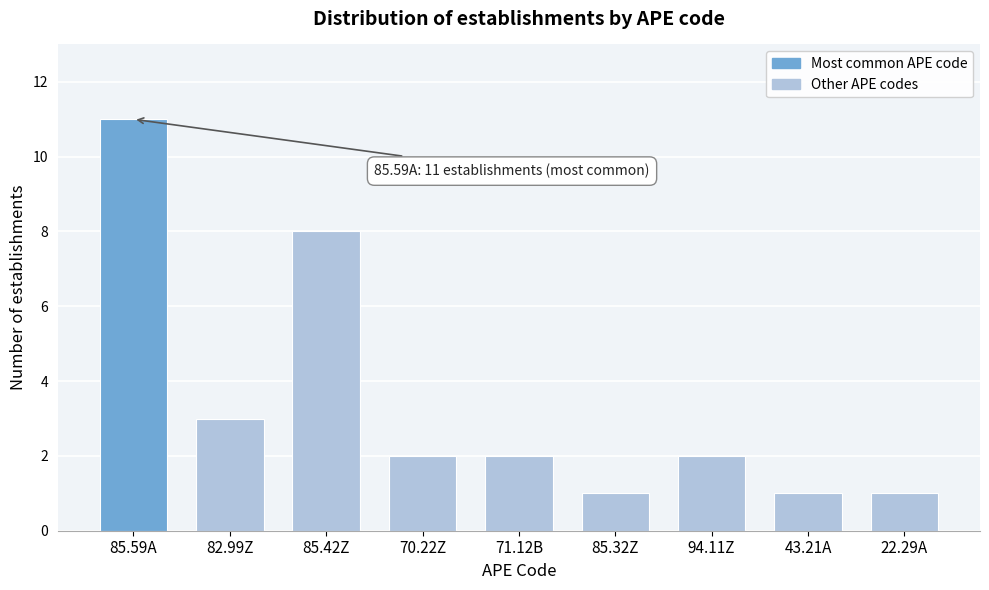

Reading right to left, what are all the values shown in this chart?

22.29A=1	43.21A=1	94.11Z=2	85.32Z=1	71.12B=2	70.22Z=2	85.42Z=8	82.99Z=3	85.59A=11